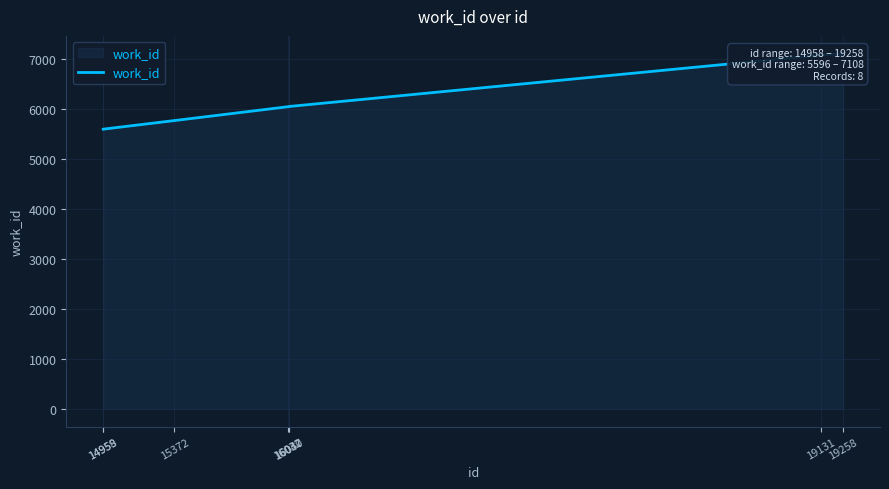

True or false: the data shows 7108 at 19258.

True